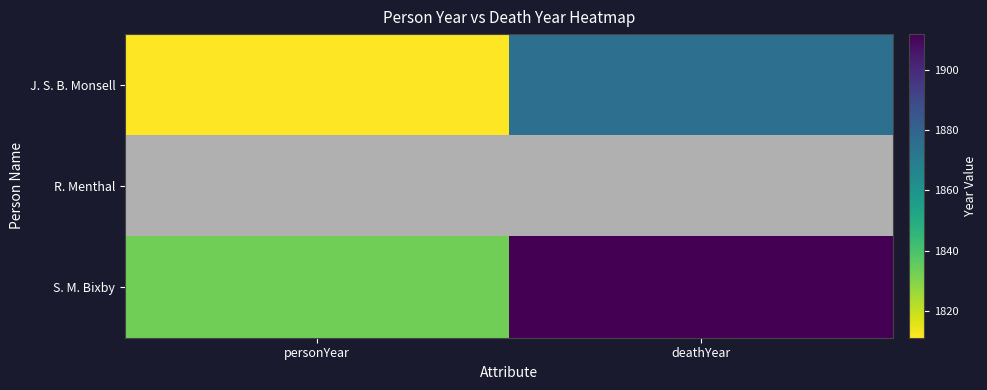

List the series in order of their peak value, lowest first.

J. S. B. Monsell, R. Menthal, S. M. Bixby